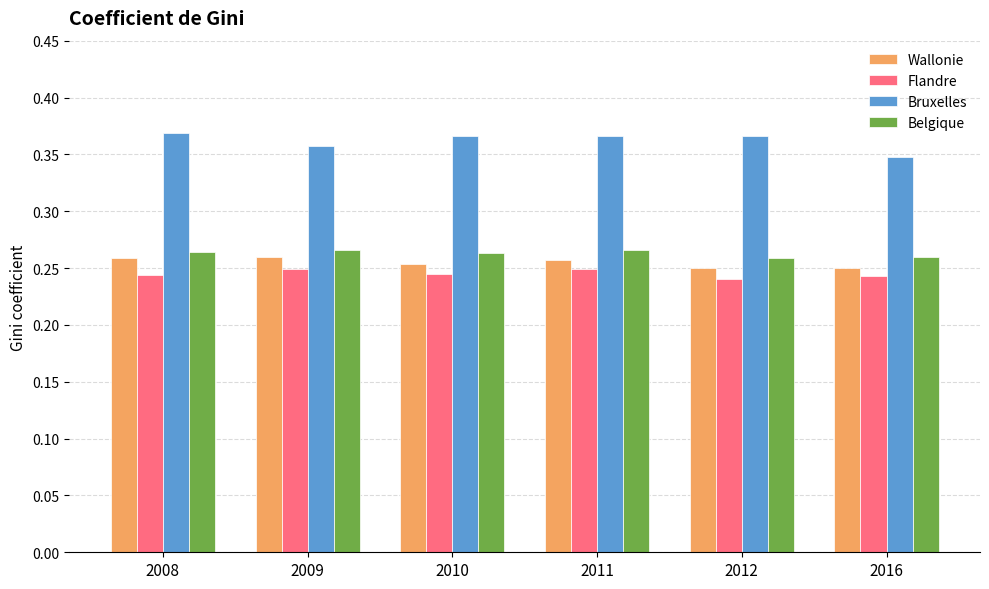

How many Flandre values are between 0 and 1?

6